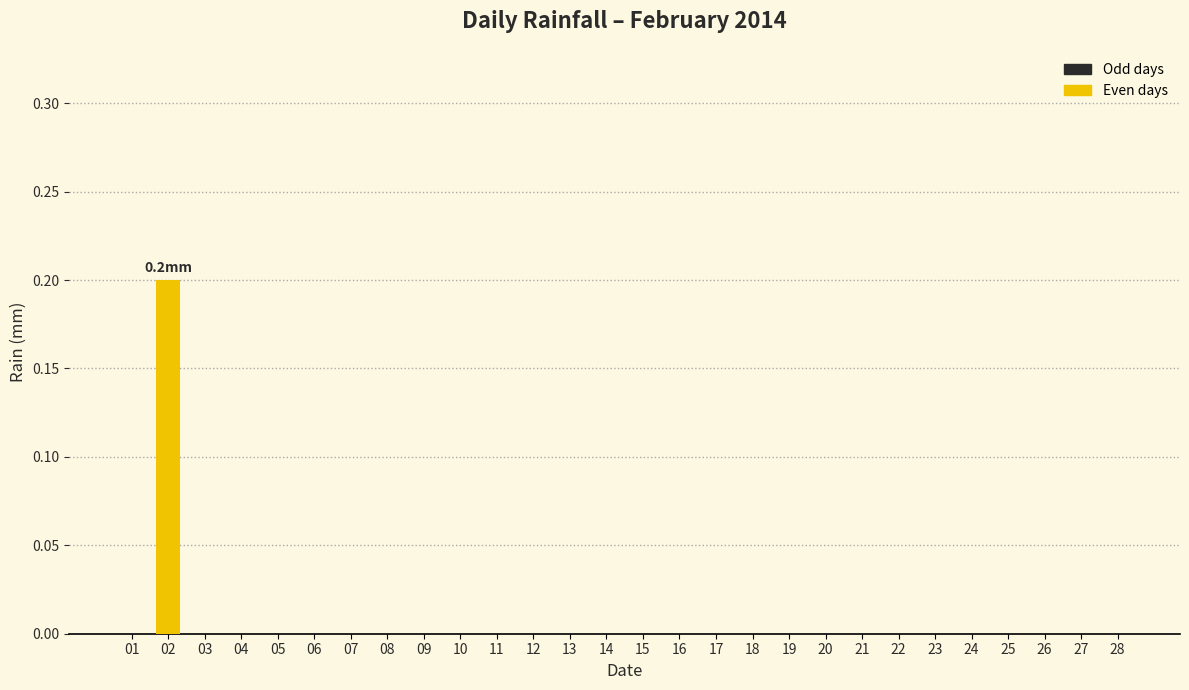

How many distinct data groups are displayed?

1